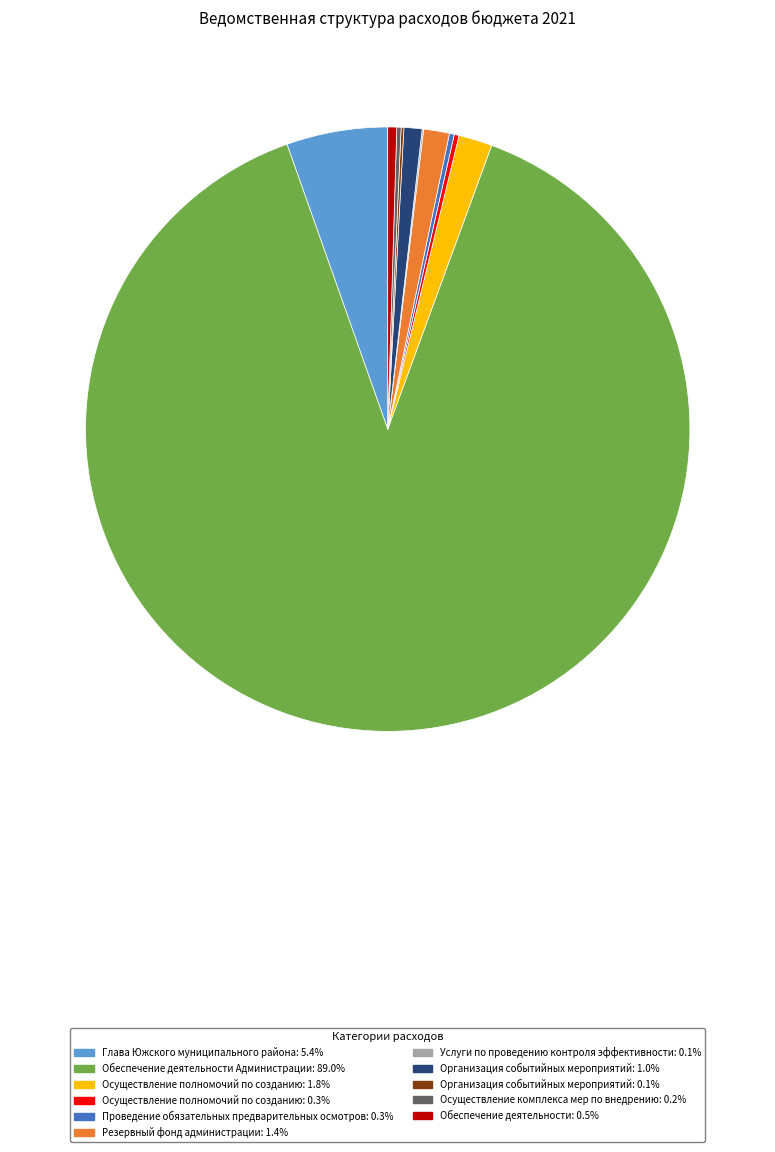

Do Осуществление полномочий по созданию: 1.8% and Обеспечение деятельности: 0.5% together represent more than half of the pie?

No